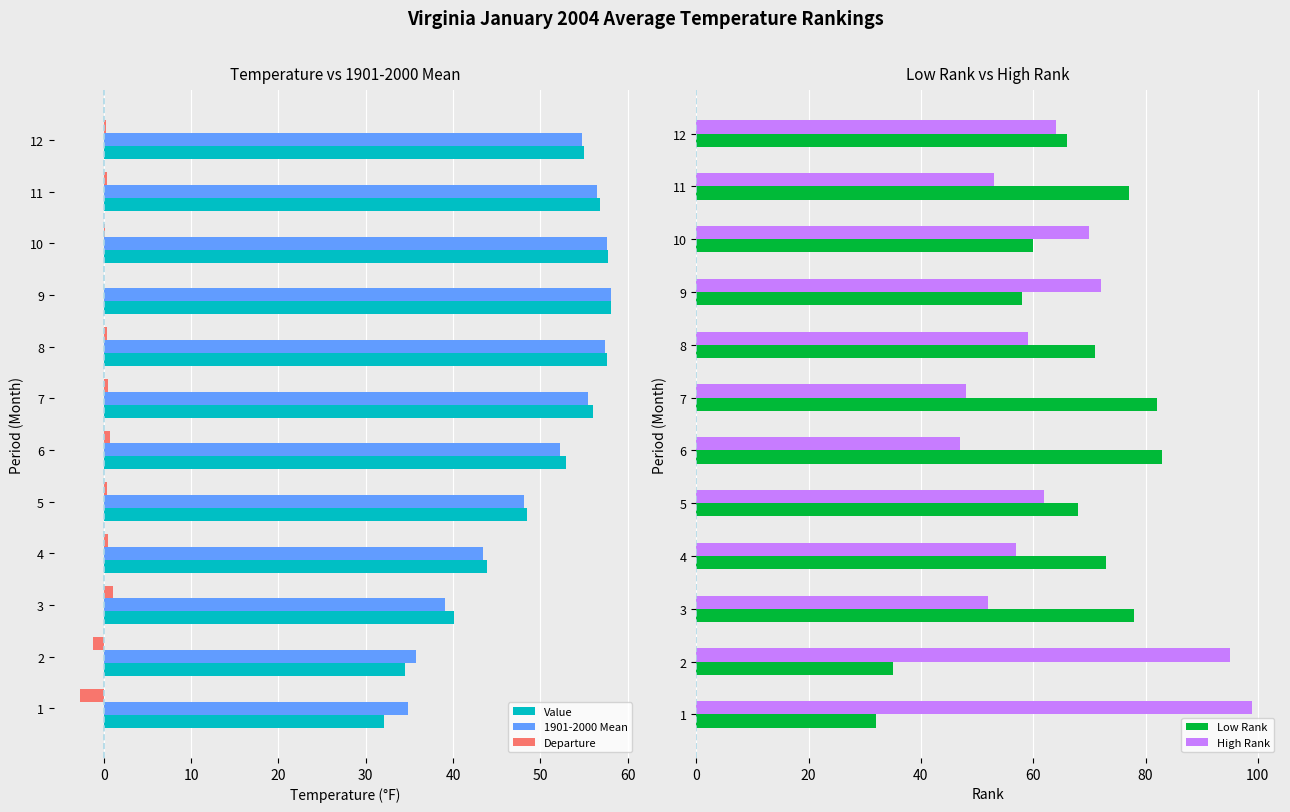

What is the difference between the maximum and second lowest values in the High Rank series?

51